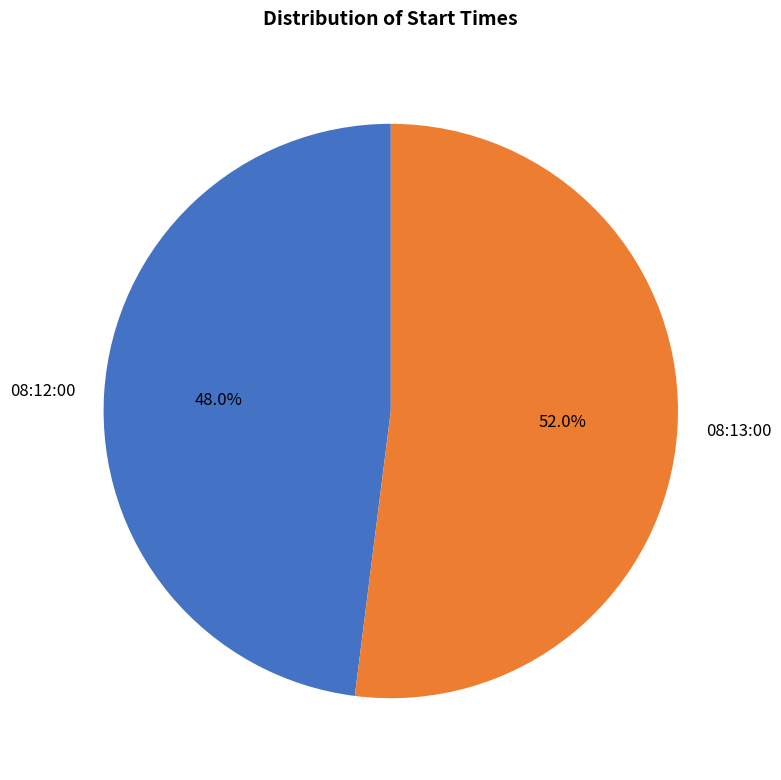

How much of the chart is everything except 08:12:00?

52.0%